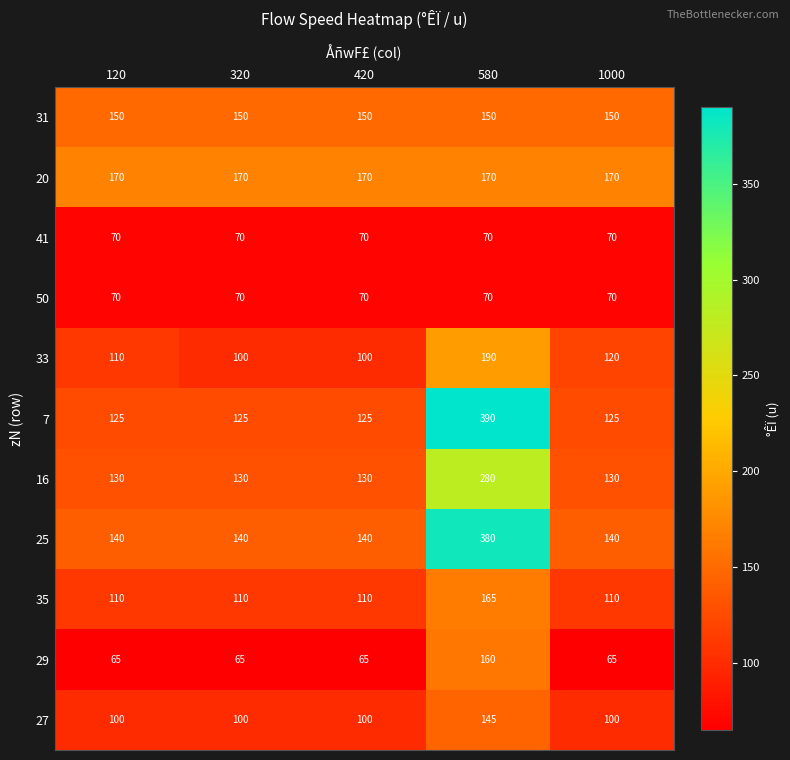

What is the smallest value displayed?

65